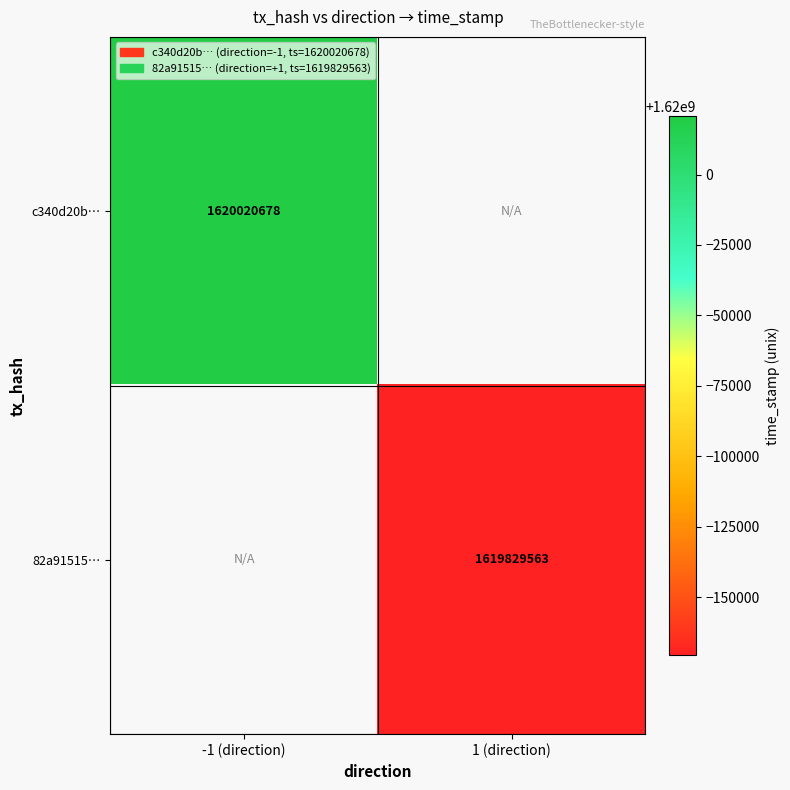

What is the minimum value shown in the chart?

1619829563.0